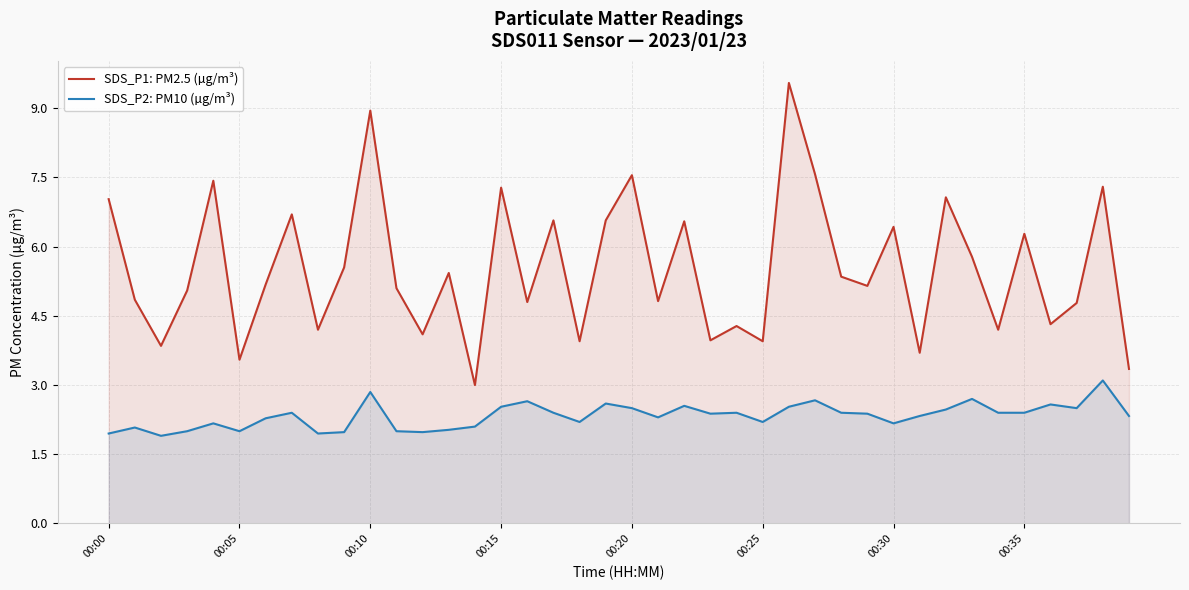

What is the minimum value for SDS_P1: PM2.5 (µg/m³)?

3.0